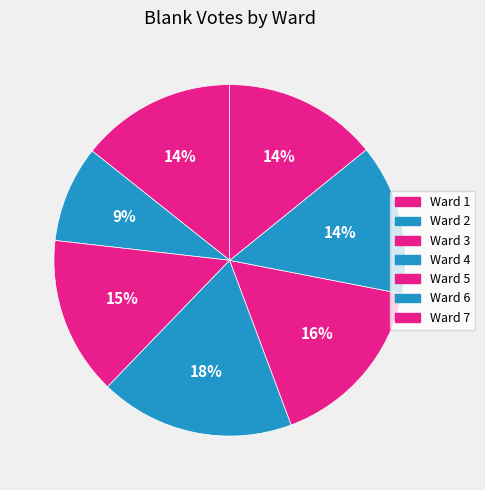

Which category has the biggest portion of the pie?

Ward 4